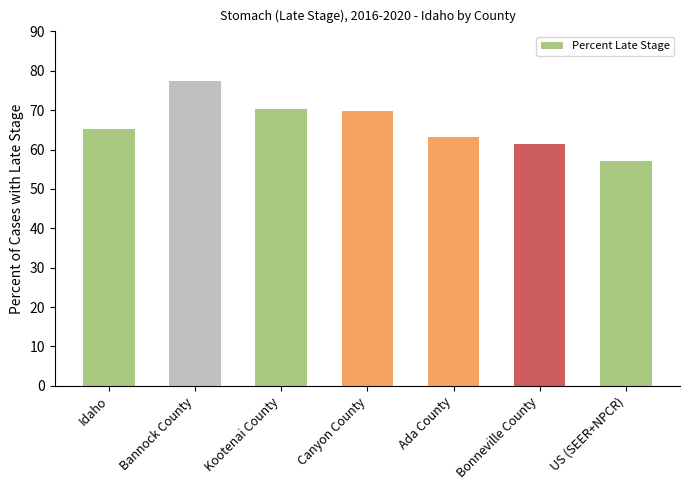

What is the label of the 3rd bar from the right?

Ada County